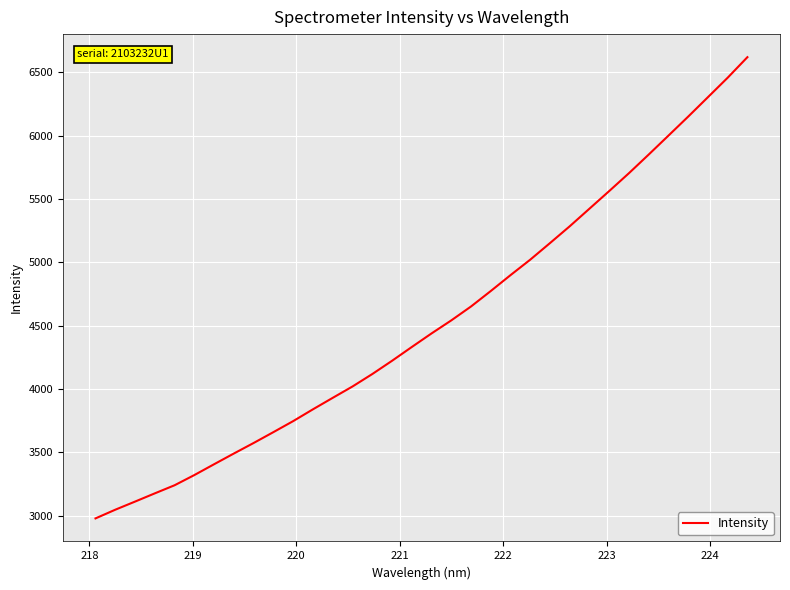

What is the difference between the maximum and minimum values?

3641.5